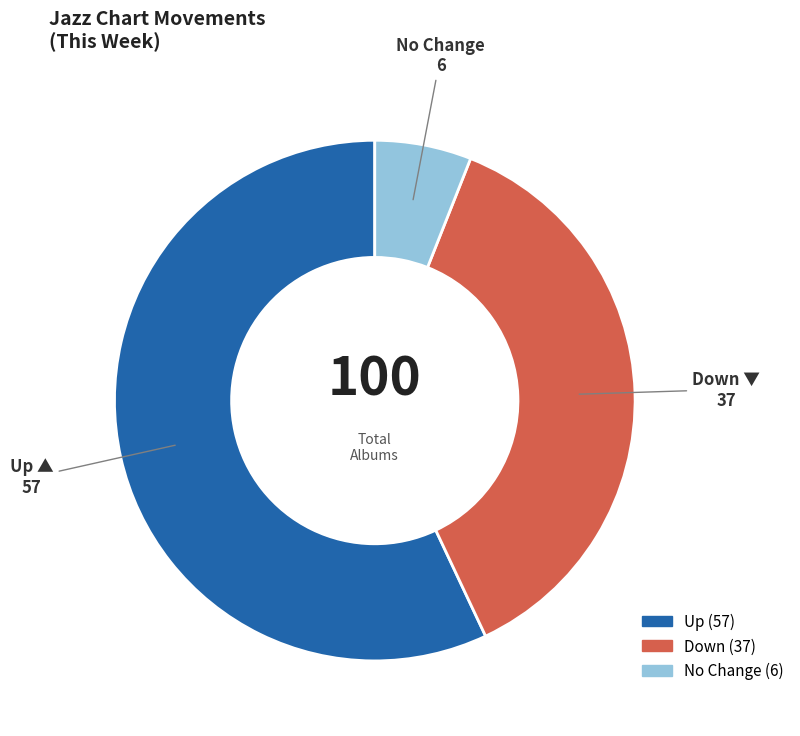

Does any single category account for the majority?

Yes